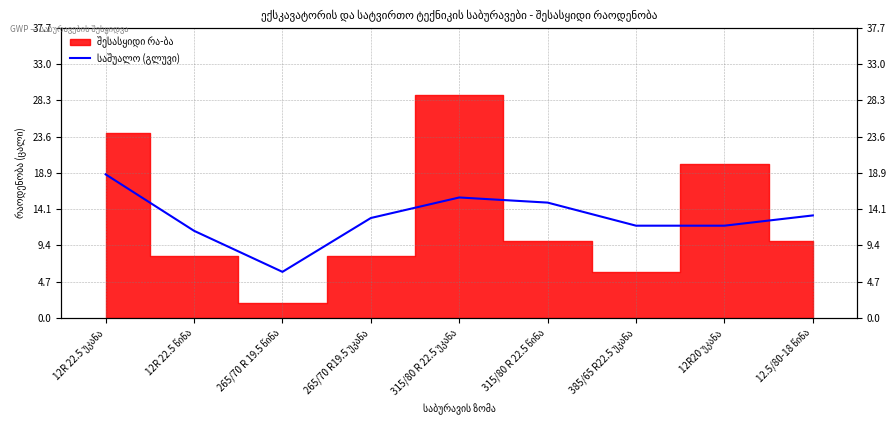

At which category does the data reach its first local peak?

315/80 R 22.5 უკანა